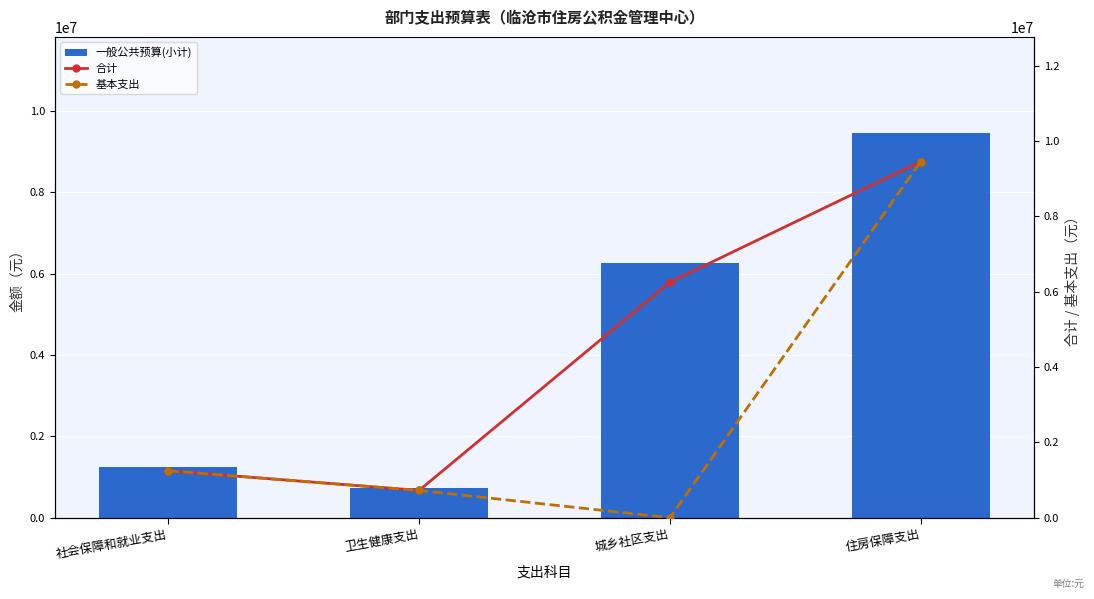

What is the approximate value of 合计 at 卫生健康支出?

723884.8